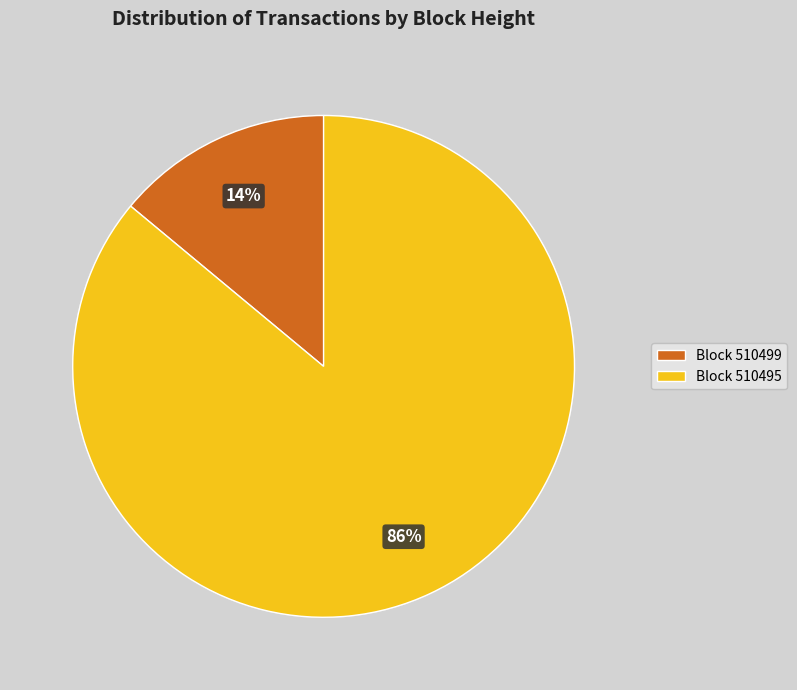

Is the sum of Block 510499 and Block 510495 greater than half?

Yes